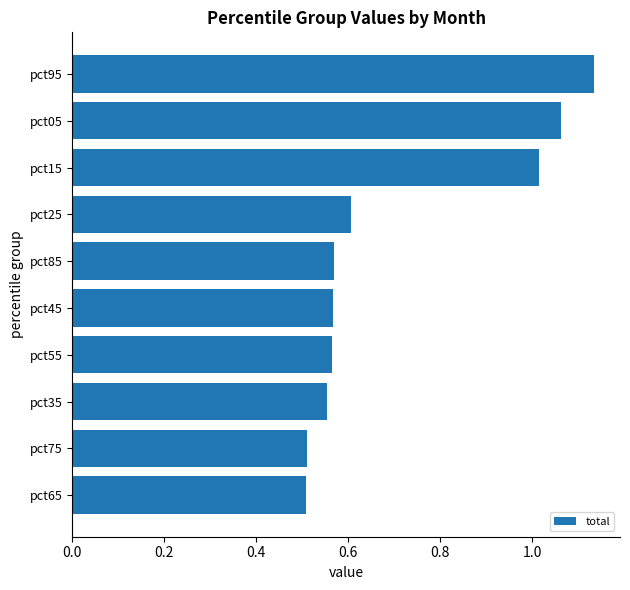

What is the smallest value displayed?

0.5